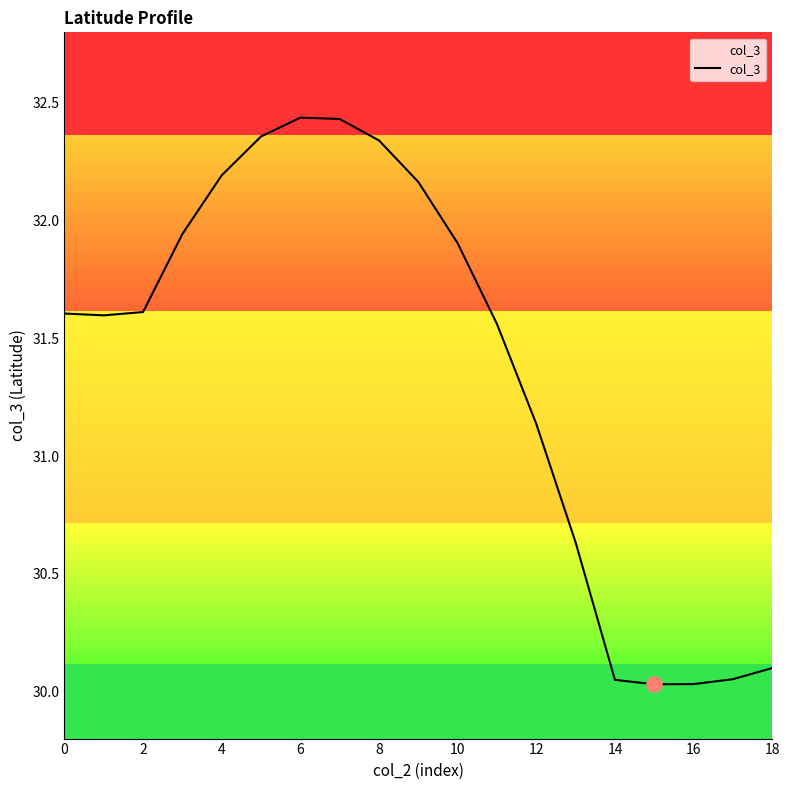

The value of col_3 at 2 is 41.8. True or false?

False